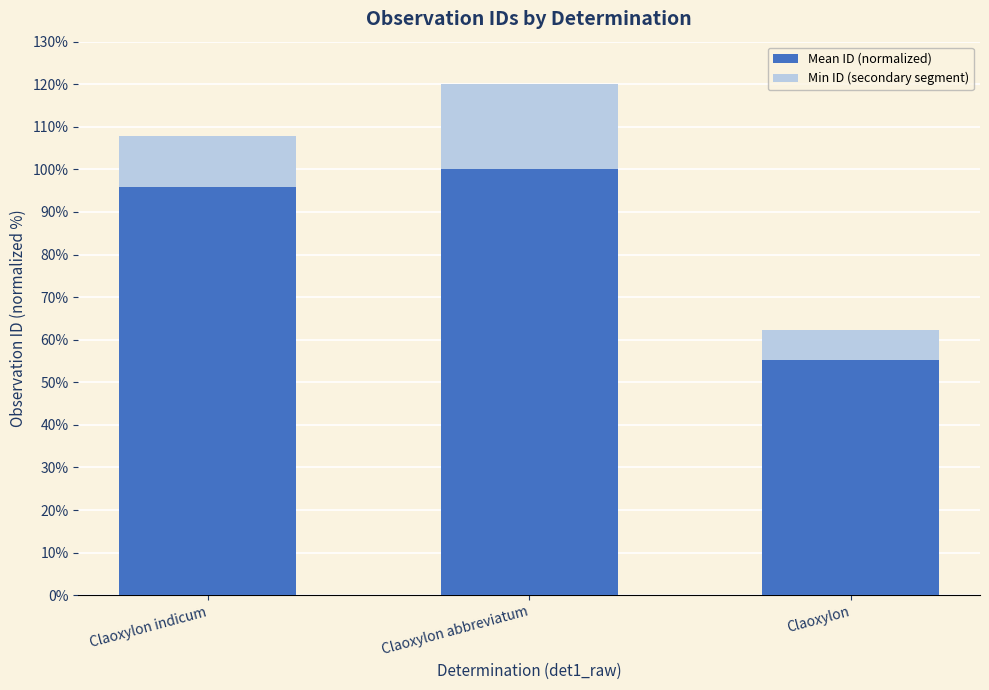

What is the difference between the maximum and minimum values in the Mean ID (normalized) series?

44.8